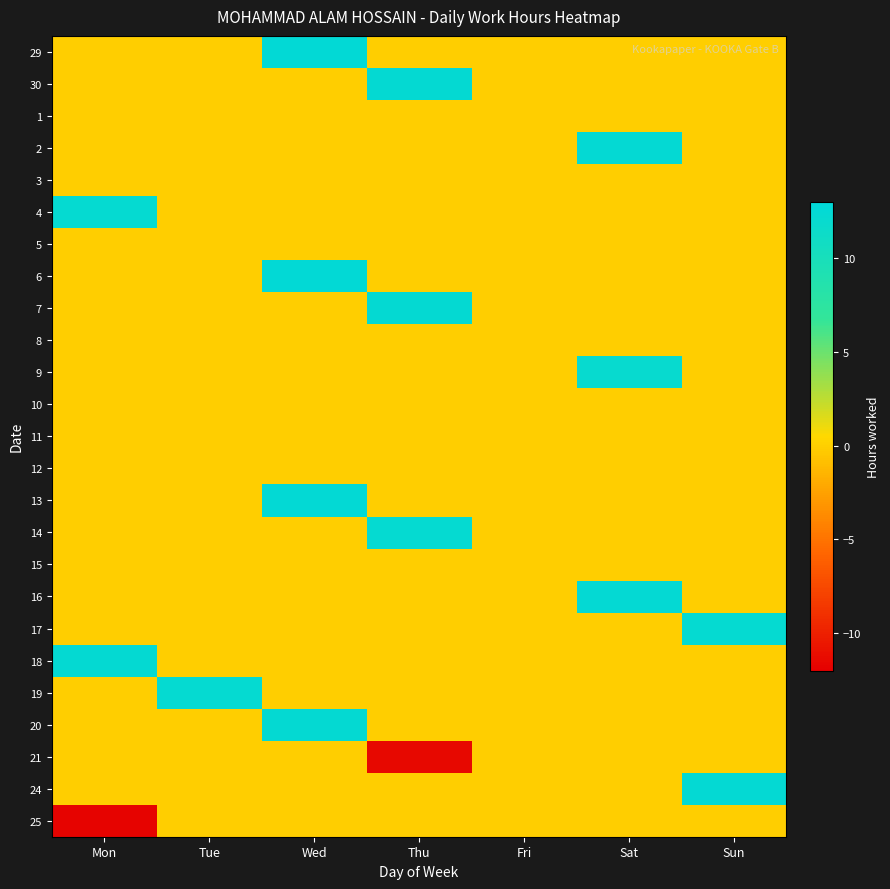

Reading right to left, extract all data points from this chart.

29: Sun=0.0	Sat=0.0	Fri=0.0	Thu=0.0	Wed=12.6	Tue=0.0	Mon=0.0
30: Sun=0.0	Sat=0.0	Fri=0.0	Thu=12.3	Wed=0.0	Tue=0.0	Mon=0.0
1: Sun=0.0	Sat=0.0	Fri=0.0	Thu=0.0	Wed=0.0	Tue=0.0	Mon=0.0
2: Sun=0.0	Sat=12.4	Fri=0.0	Thu=0.0	Wed=0.0	Tue=0.0	Mon=0.0
3: Sun=0.0	Sat=0.0	Fri=0.0	Thu=0.0	Wed=0.0	Tue=0.0	Mon=0.0
4: Sun=0.0	Sat=0.0	Fri=0.0	Thu=0.0	Wed=0.0	Tue=0.0	Mon=12.3
5: Sun=0.0	Sat=0.0	Fri=0.0	Thu=0.0	Wed=0.0	Tue=0.0	Mon=0.0
6: Sun=0.0	Sat=0.0	Fri=0.0	Thu=0.0	Wed=12.7	Tue=0.0	Mon=0.0
7: Sun=0.0	Sat=0.0	Fri=0.0	Thu=12.3	Wed=0.0	Tue=0.0	Mon=0.0
8: Sun=0.0	Sat=0.0	Fri=0.0	Thu=0.0	Wed=0.0	Tue=0.0	Mon=0.0
9: Sun=0.0	Sat=12.1	Fri=0.0	Thu=0.0	Wed=0.0	Tue=0.0	Mon=0.0
10: Sun=0.0	Sat=0.0	Fri=0.0	Thu=0.0	Wed=0.0	Tue=0.0	Mon=0.0
11: Sun=0.0	Sat=0.0	Fri=0.0	Thu=0.0	Wed=0.0	Tue=0.0	Mon=0.0
12: Sun=0.0	Sat=0.0	Fri=0.0	Thu=0.0	Wed=0.0	Tue=0.0	Mon=0.0
13: Sun=0.0	Sat=0.0	Fri=0.0	Thu=0.0	Wed=12.6	Tue=0.0	Mon=0.0
14: Sun=0.0	Sat=0.0	Fri=0.0	Thu=12.3	Wed=0.0	Tue=0.0	Mon=0.0
15: Sun=0.0	Sat=0.0	Fri=0.0	Thu=0.0	Wed=0.0	Tue=0.0	Mon=0.0
16: Sun=0.0	Sat=12.4	Fri=0.0	Thu=0.0	Wed=0.0	Tue=0.0	Mon=0.0
17: Sun=12.3	Sat=0.0	Fri=0.0	Thu=0.0	Wed=0.0	Tue=0.0	Mon=0.0
18: Sun=0.0	Sat=0.0	Fri=0.0	Thu=0.0	Wed=0.0	Tue=0.0	Mon=12.3
19: Sun=0.0	Sat=0.0	Fri=0.0	Thu=0.0	Wed=0.0	Tue=12.2	Mon=0.0
20: Sun=0.0	Sat=0.0	Fri=0.0	Thu=0.0	Wed=12.3	Tue=0.0	Mon=0.0
21: Sun=0.0	Sat=0.0	Fri=0.0	Thu=-11.5	Wed=0.0	Tue=0.0	Mon=0.0
24: Sun=12.5	Sat=0.0	Fri=0.0	Thu=0.0	Wed=0.0	Tue=0.0	Mon=0.0
25: Sun=0.0	Sat=0.0	Fri=0.0	Thu=0.0	Wed=0.0	Tue=0.0	Mon=-11.7